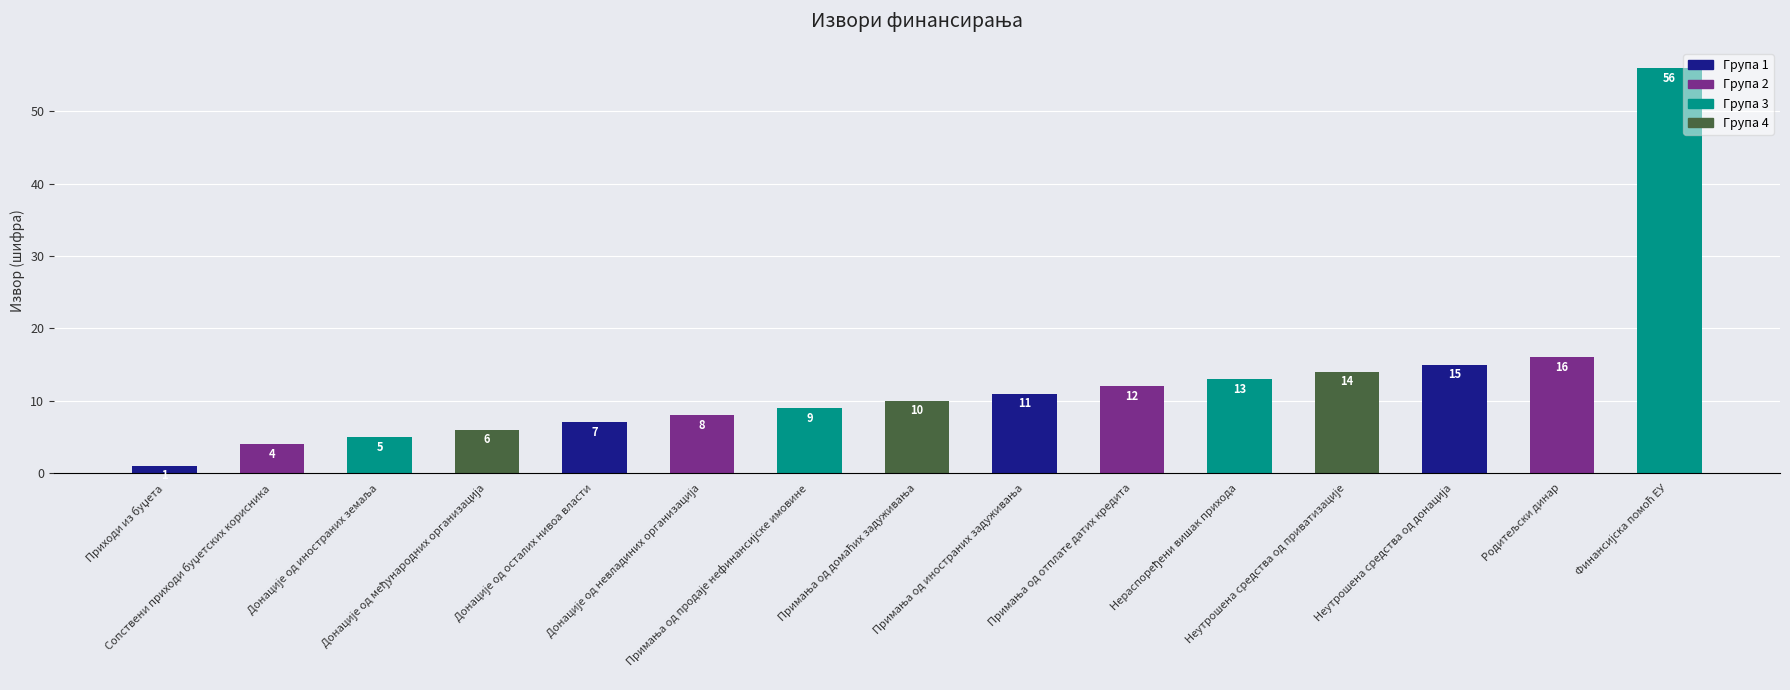

Count the number of categories in the chart.

15